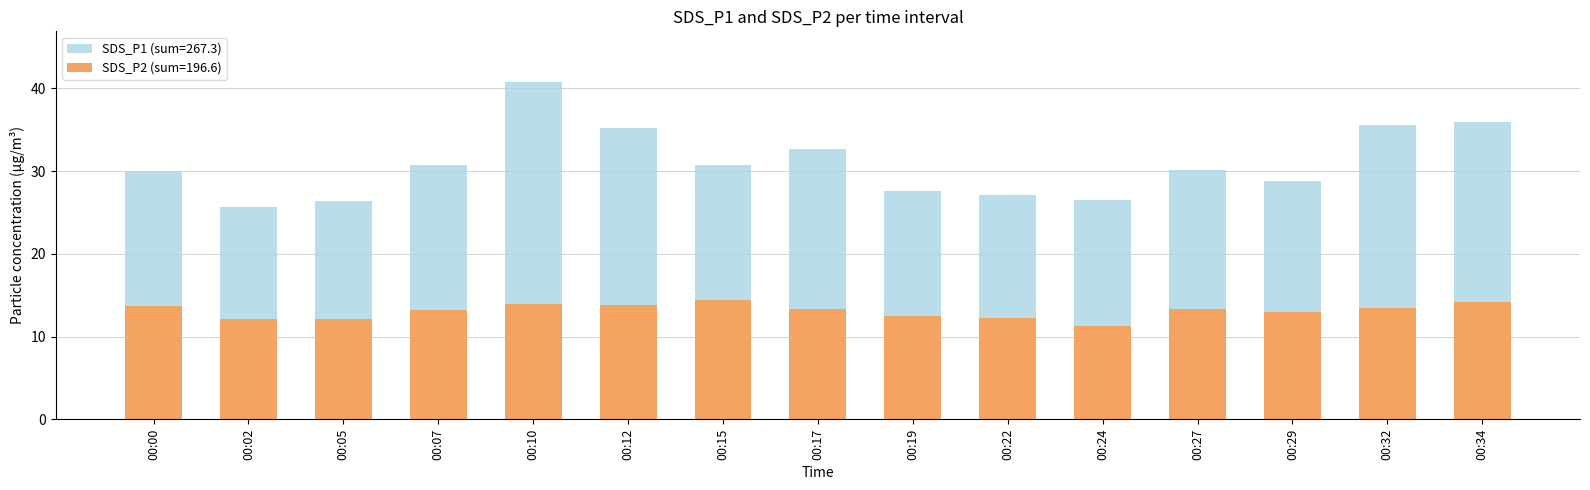

At which category is the sum across all series the highest?

00:10